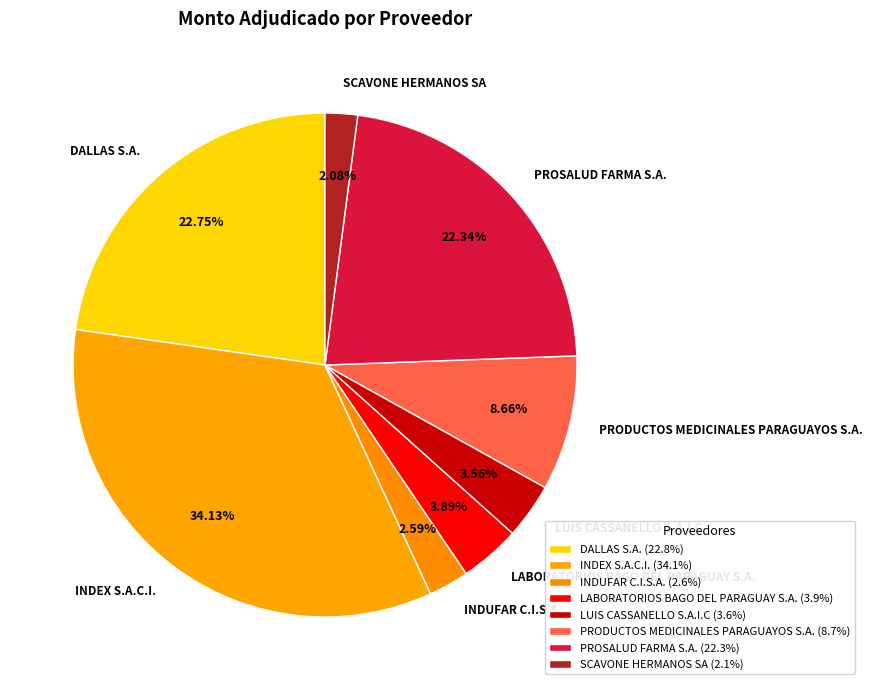

Which has a higher value, INDEX S.A.C.I. or SCAVONE HERMANOS SA?

INDEX S.A.C.I.